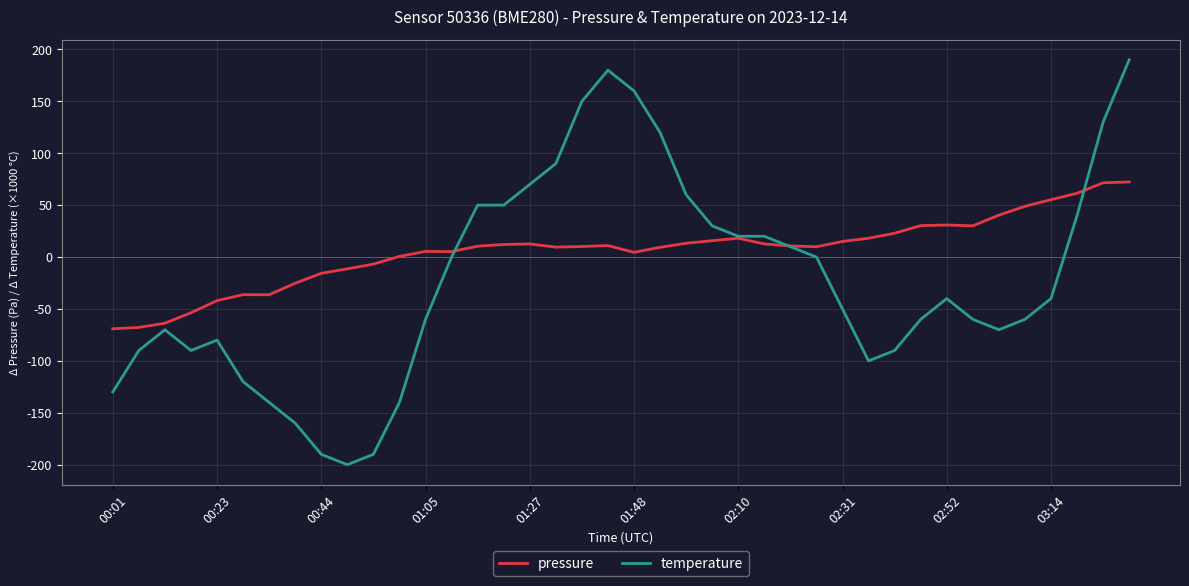

What are all the series names shown in the legend?

pressure, temperature